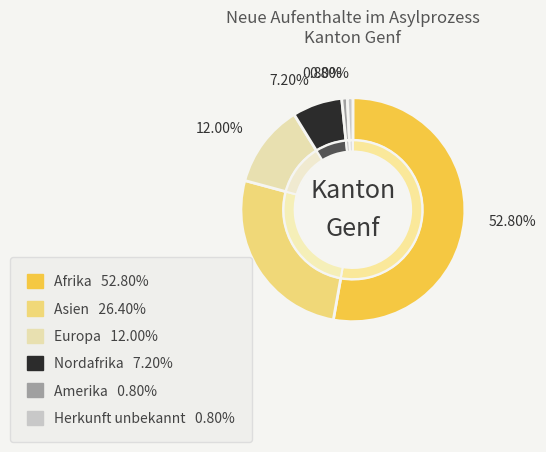

Is Afrika the majority of the pie?

Yes